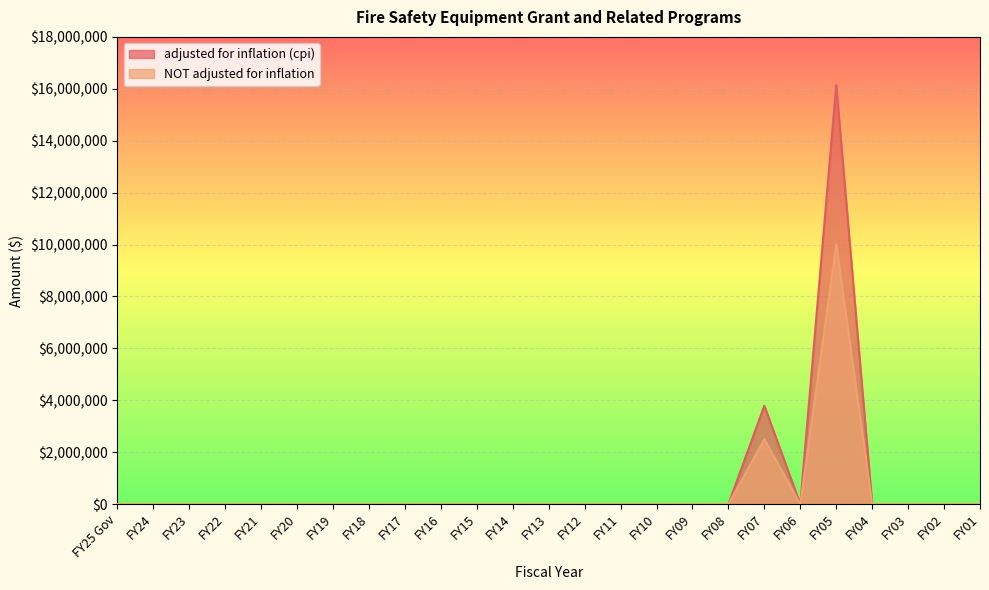

Reading left to right, list all the values displayed in this chart.

adjusted for inflation (cpi): FY25 Gov=0	FY24=0	FY23=0	FY22=0	FY21=0	FY20=0	FY19=0	FY18=0	FY17=0	FY16=0	FY15=0	FY14=0	FY13=0	FY12=0	FY11=0	FY10=0	FY09=0	FY08=0	FY07=3789593	FY06=0	FY05=16139833	FY04=0	FY03=0	FY02=0	FY01=0
NOT adjusted for inflation: FY25 Gov=0	FY24=0	FY23=0	FY22=0	FY21=0	FY20=0	FY19=0	FY18=0	FY17=0	FY16=0	FY15=0	FY14=0	FY13=0	FY12=0	FY11=0	FY10=0	FY09=0	FY08=0	FY07=2500000	FY06=0	FY05=10000000	FY04=0	FY03=0	FY02=0	FY01=0